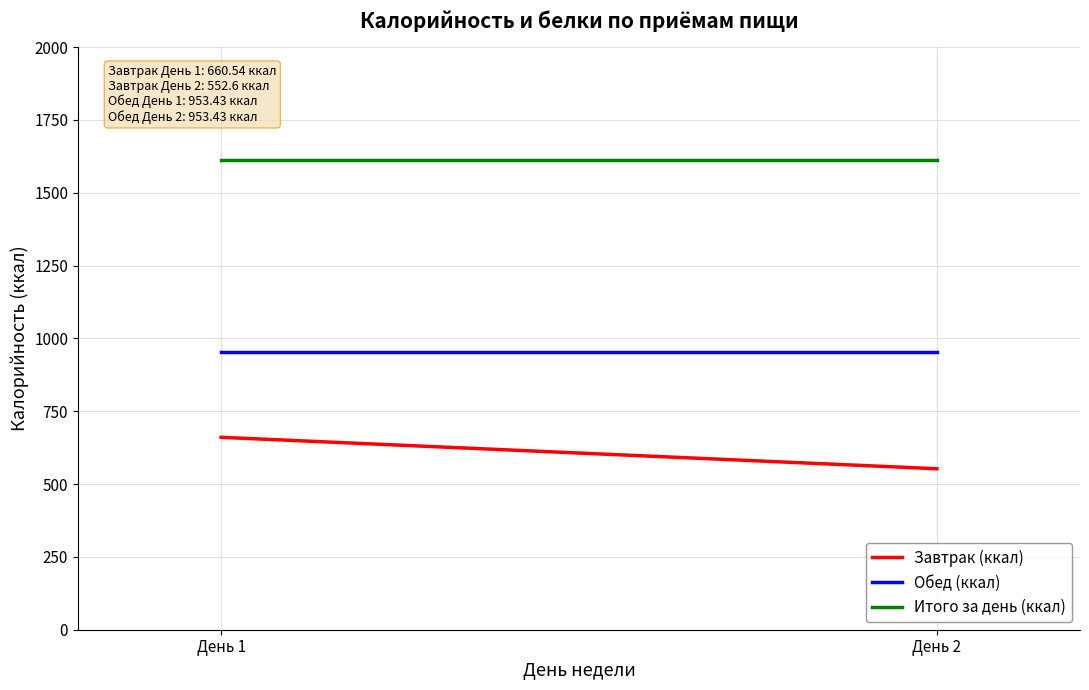

How many data points does each series have?

2